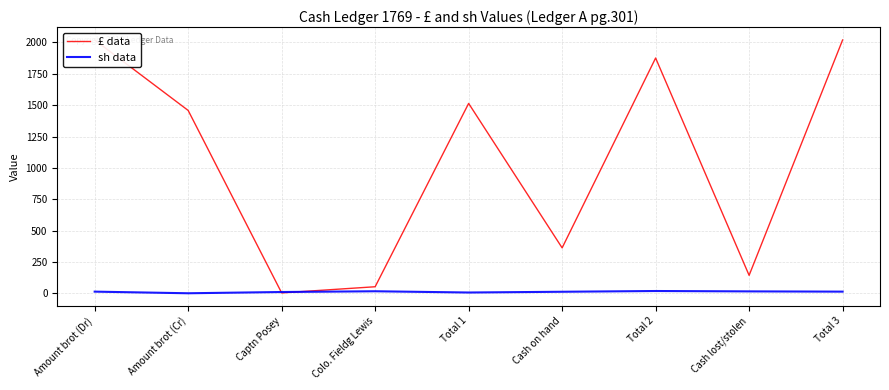

At which label does sh data reach its peak?

Total 2